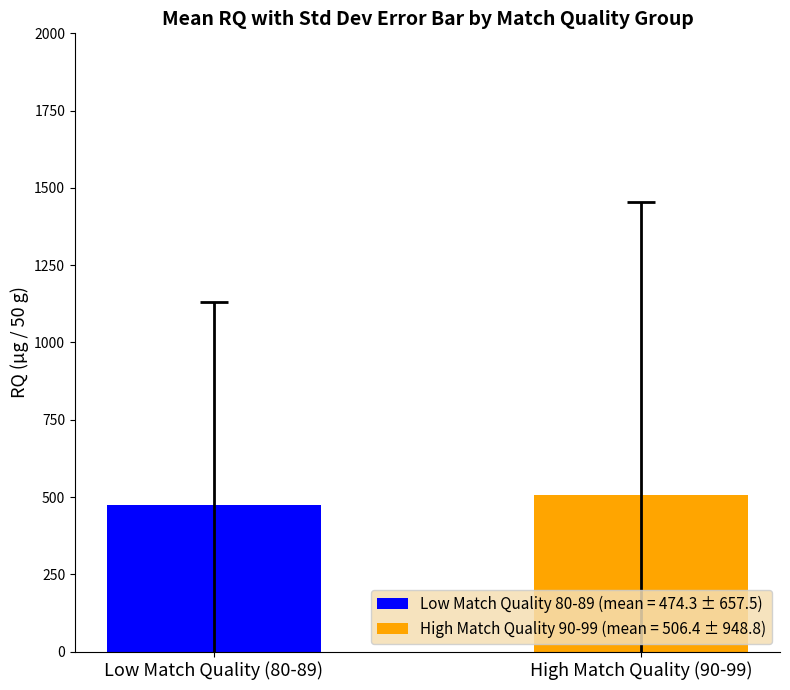

What is the minimum value shown in the chart?

474.3